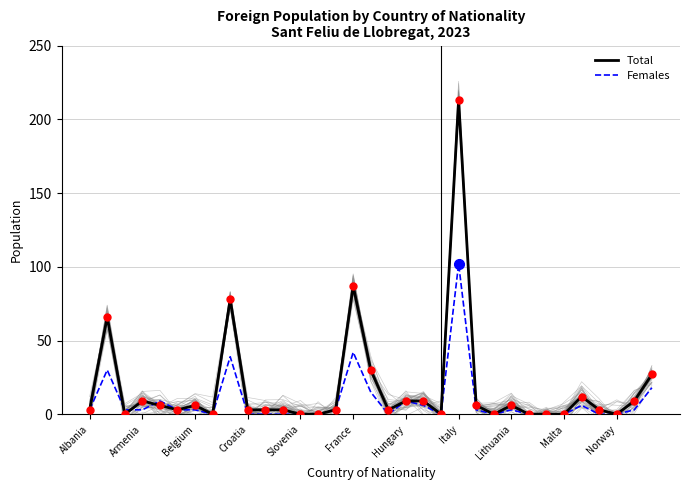

Where is Females nearest to the value 51?

France